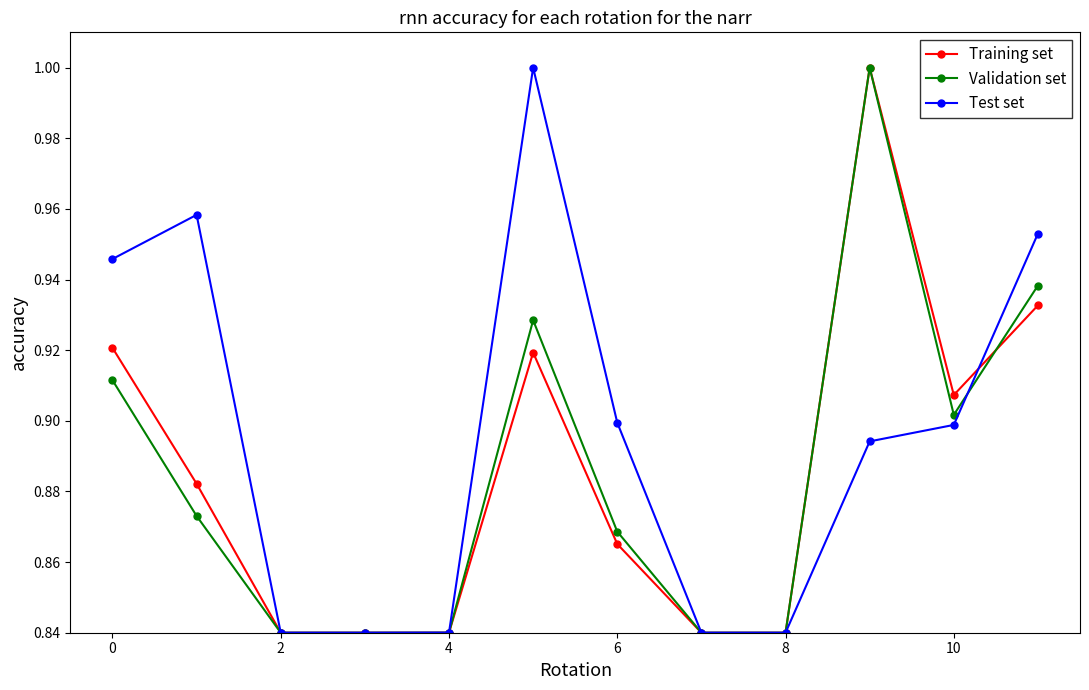

At how many categories does at least one series exceed 0?

12